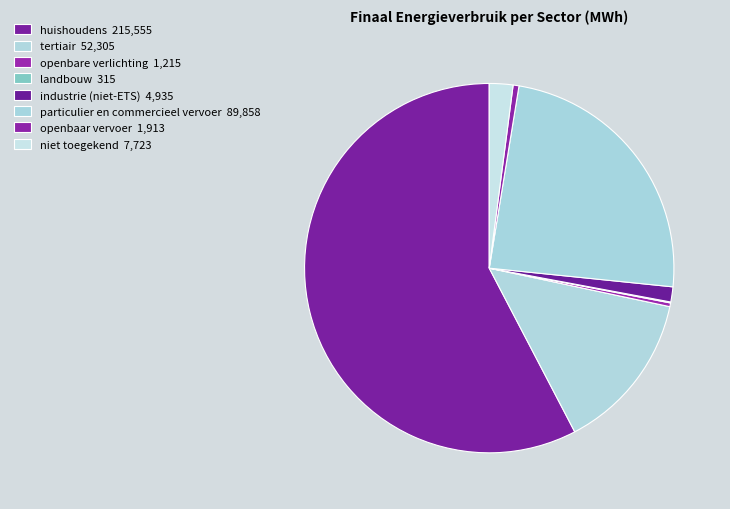

How many segments does this pie chart have?

8